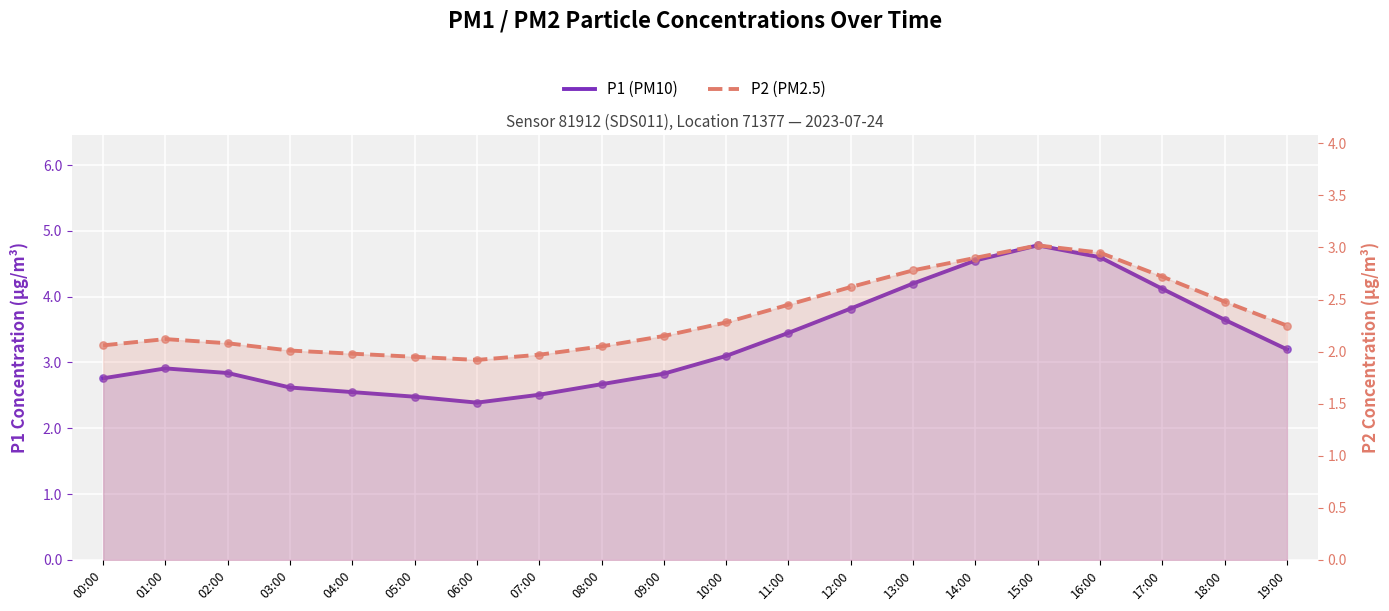

Which series reaches the maximum Y coordinate?

P1 (PM10)